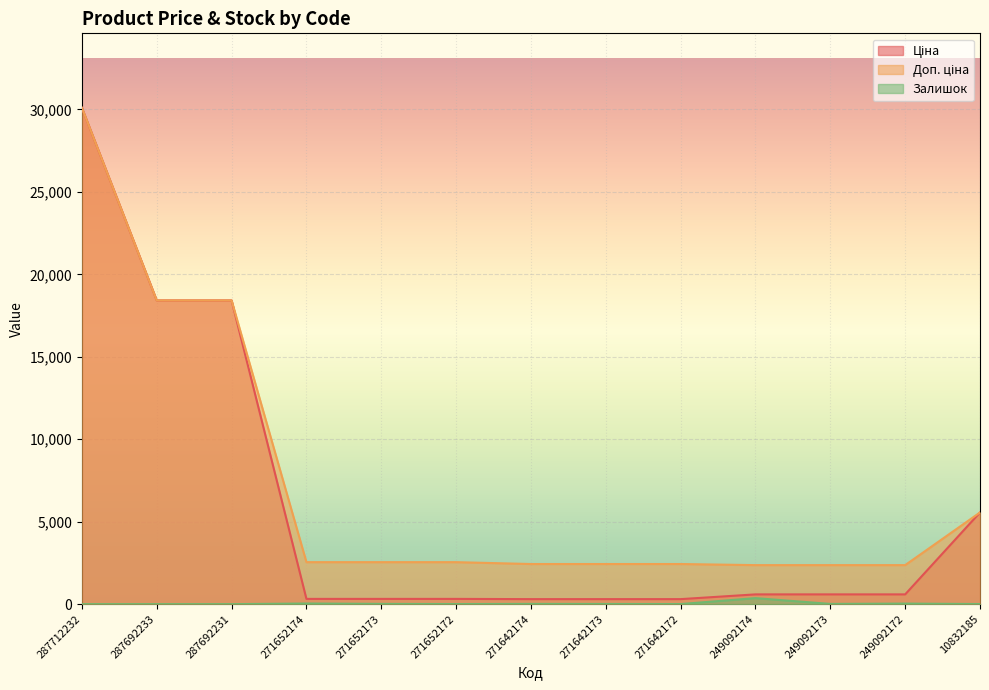

What is the total value across all series at 287692233?

36841.7